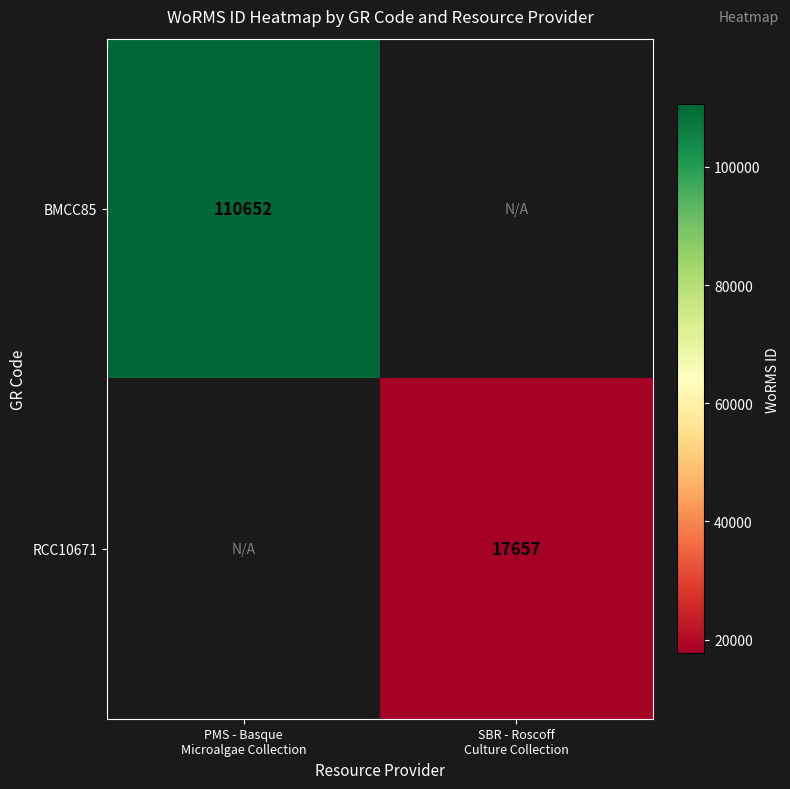

What value does the BMCC85 series have at PMS - Basque Microalgae Collection?

110652.0